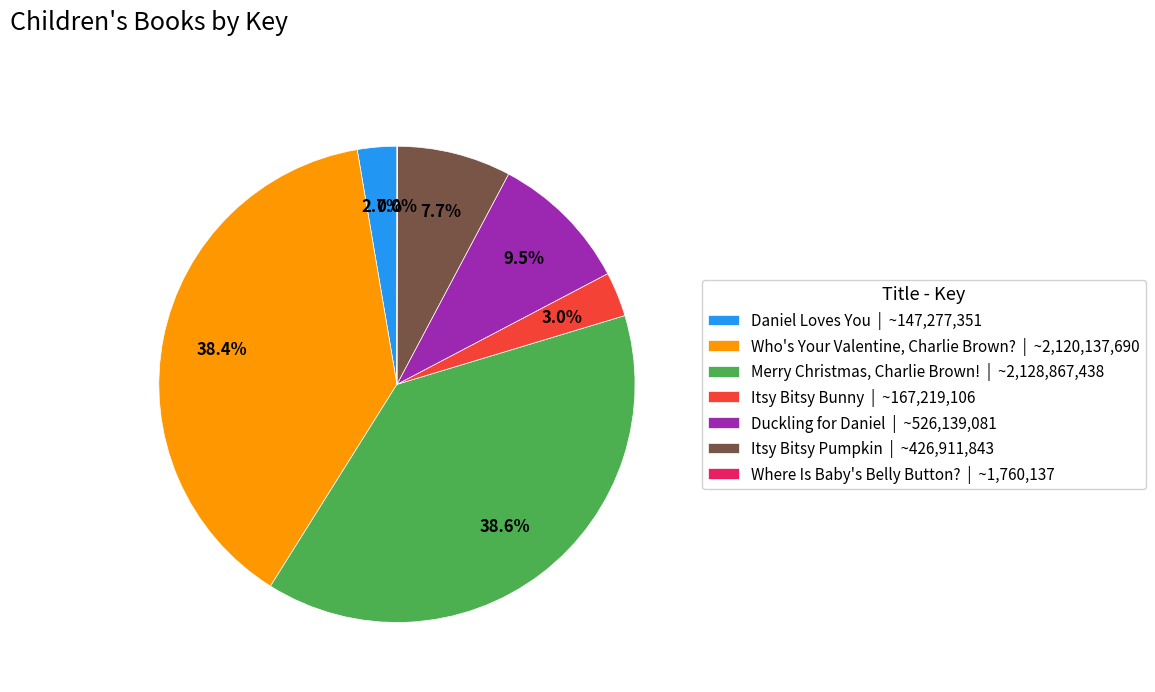

Is the sum of Merry Christmas, Charlie Brown! | ~2,128,867,438 and Itsy Bitsy Pumpkin | ~426,911,843 greater than half?

No